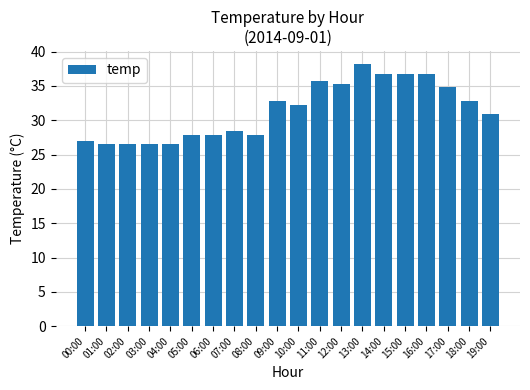

The chart shows a value of 14.0 at 09:00. True or false?

False